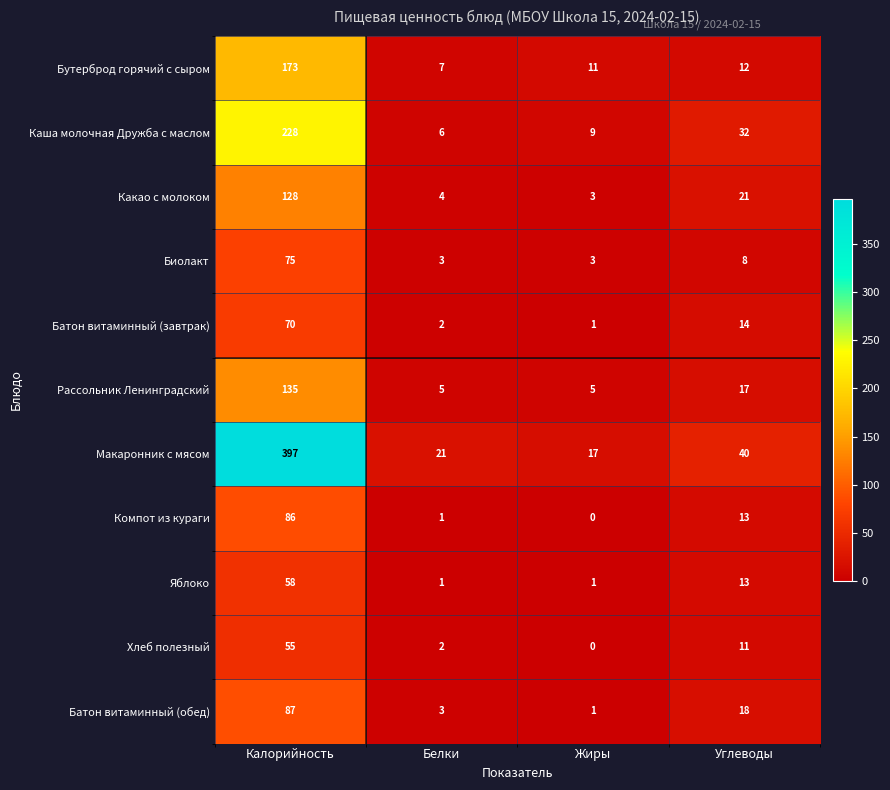

Is it true that Батон витаминный (обед) equals 1 at Жиры?

True